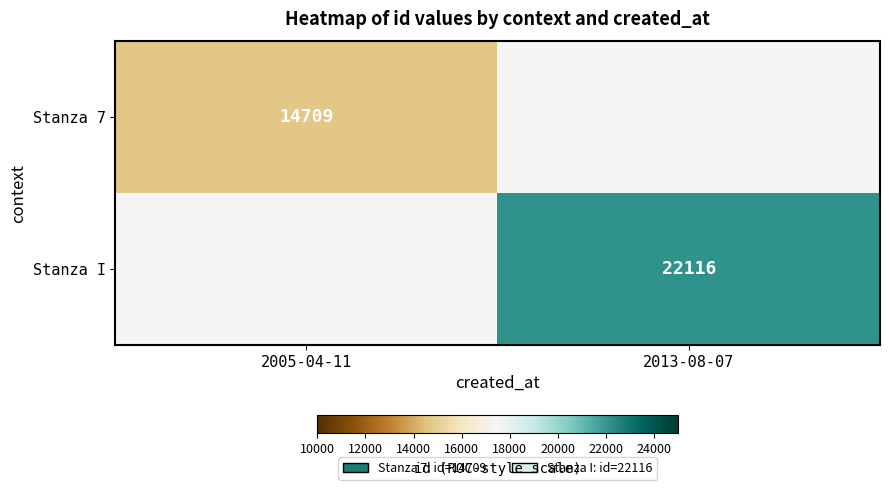

At how many categories does at least one series exceed 20891?

1